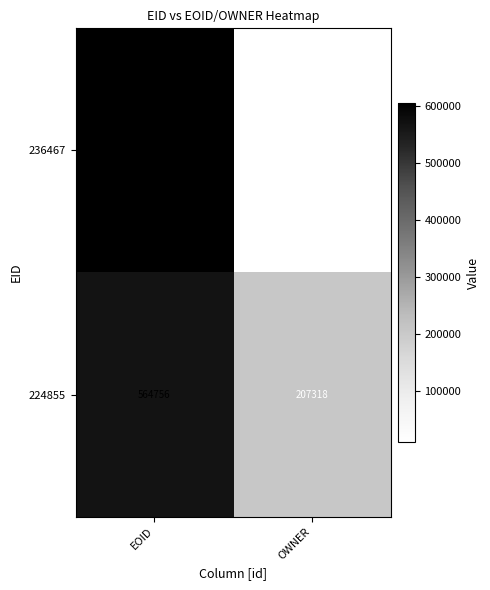

What is the total value across all series at EOID?

1170853